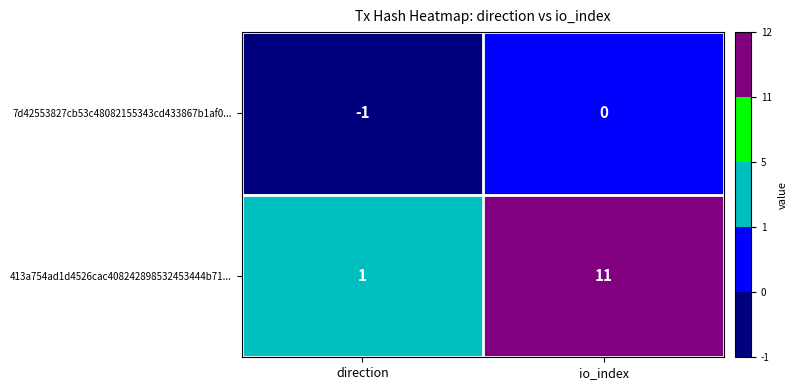

At which label is 7d42553827cb53c48082155343cd433867b1af0... closest to 0?

io_index